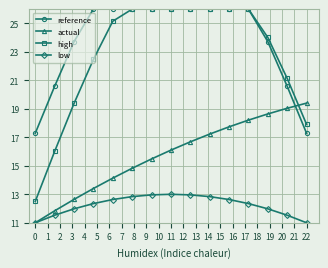

At how many categories does at least one series exceed 18?

14